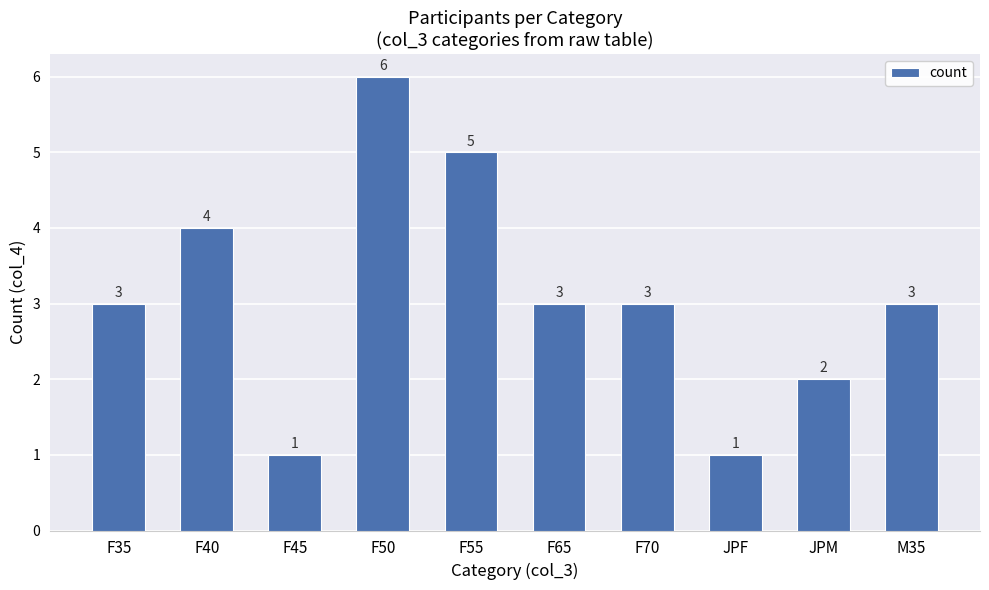

What is the average value?

3